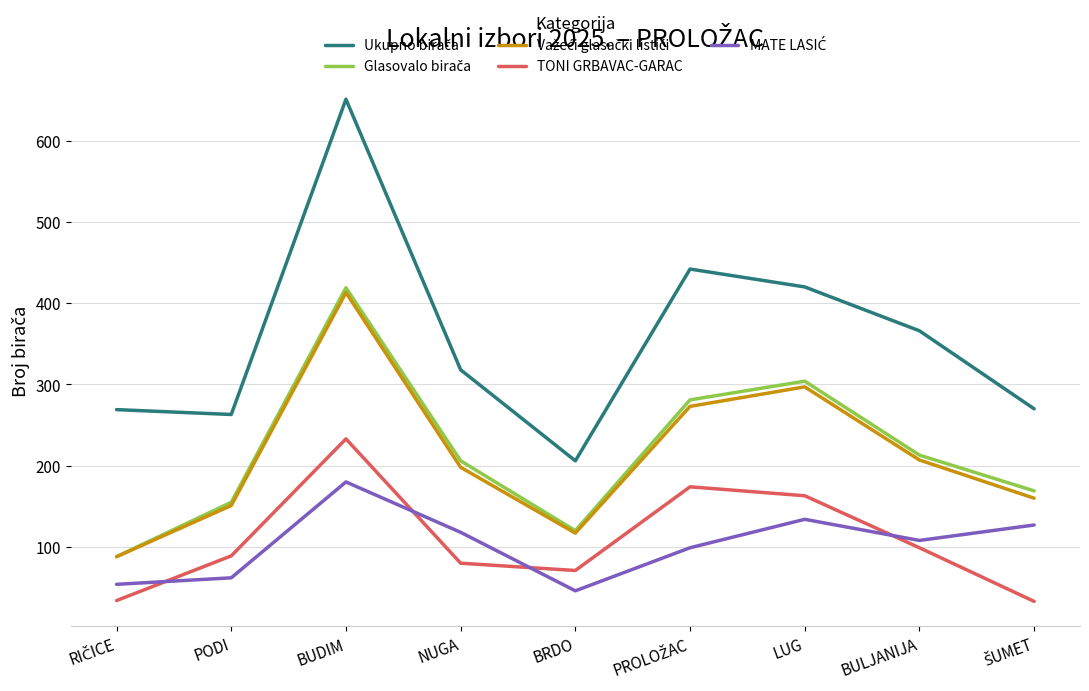

Does the chart have visible grid lines?

Yes